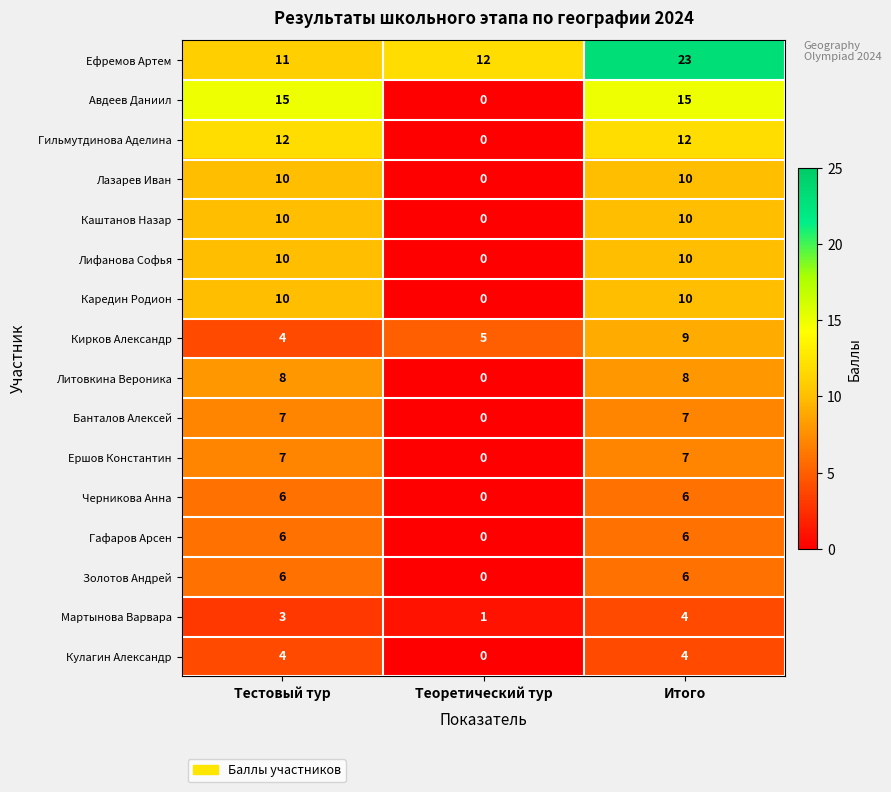

List the labels in order of Ефремов Артем value, largest first.

Итого, Теоретический тур, Тестовый тур